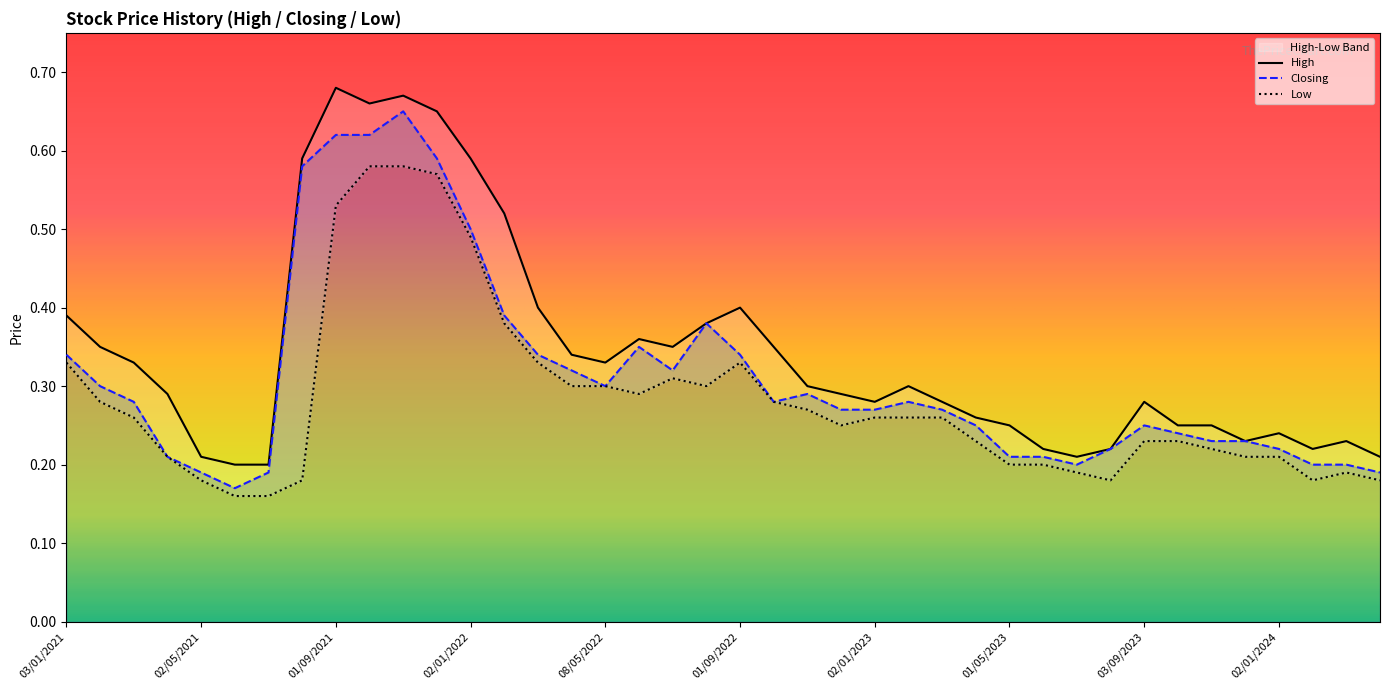

What is the approximate value of Low at 08/05/2022?

0.3